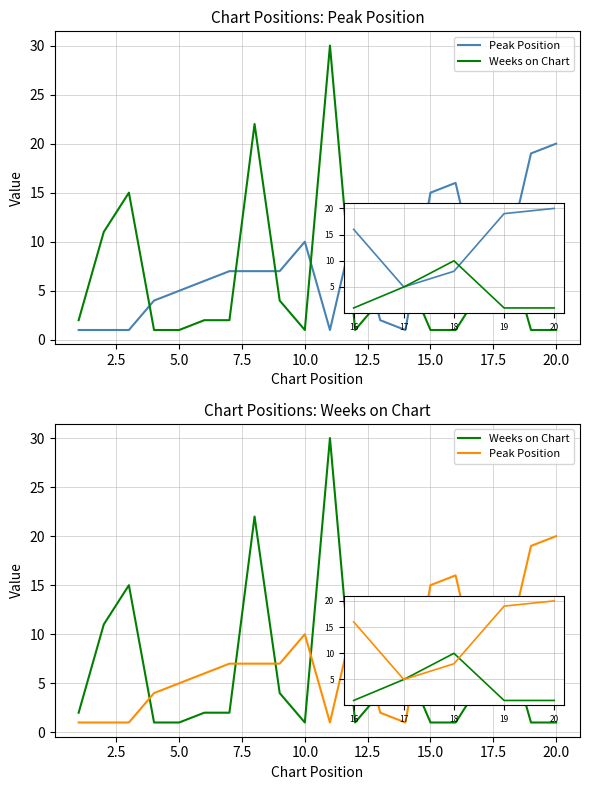

What is the average value of the Weeks on Chart series?

6